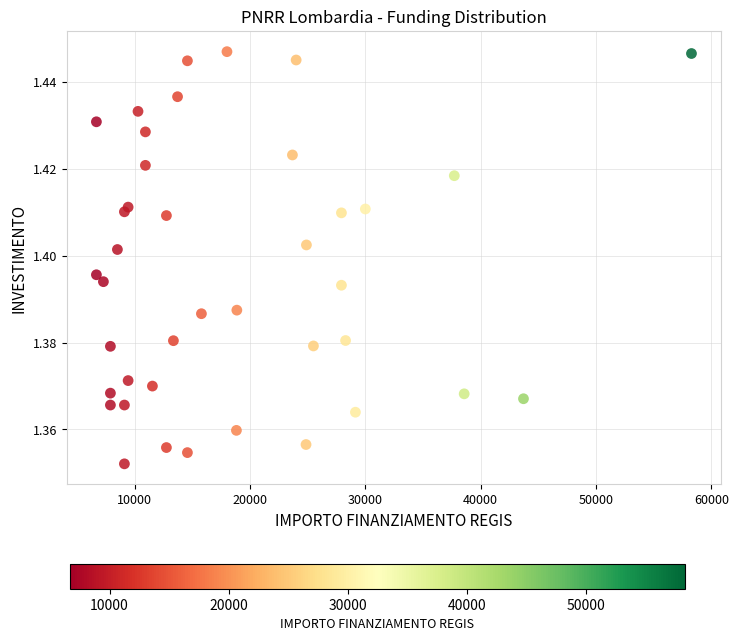

What is the range of X values (max minus min)?

51595.0